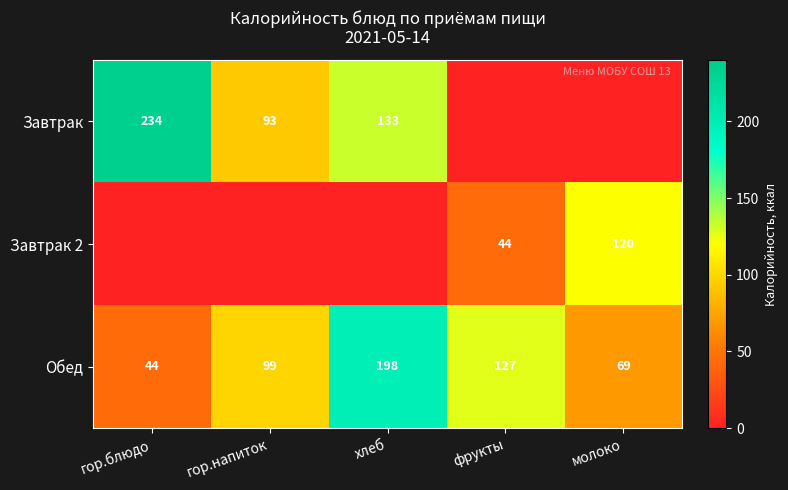

List the labels in order of Обед value, largest first.

хлеб, фрукты, гор.напиток, молоко, гор.блюдо